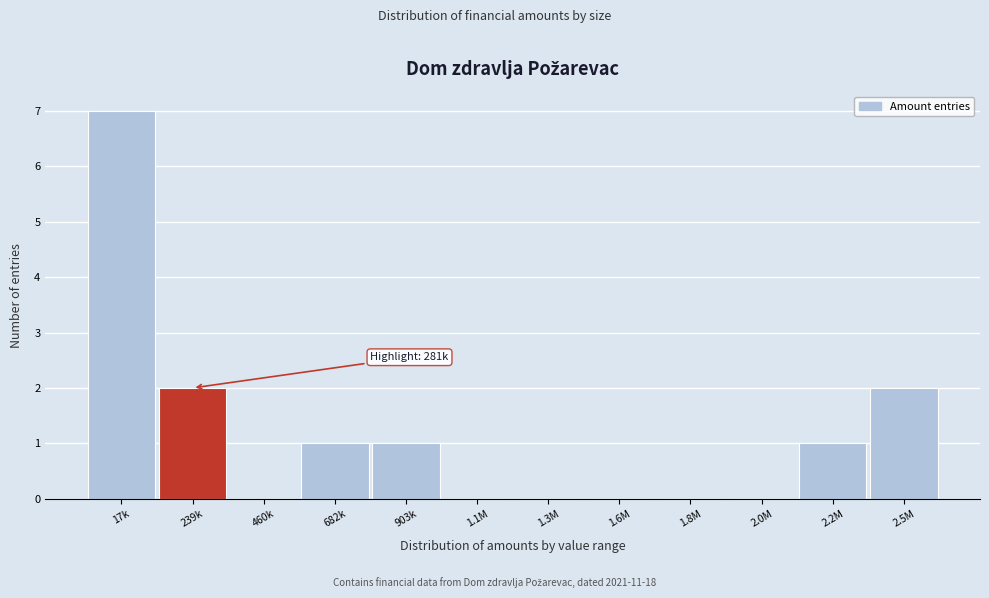

Reading left to right, list all the values displayed in this chart.

17k=7	239k=2	460k=0	682k=1	903k=1	1.1M=0	1.3M=0	1.6M=0	1.8M=0	2.0M=0	2.2M=1	2.5M=2